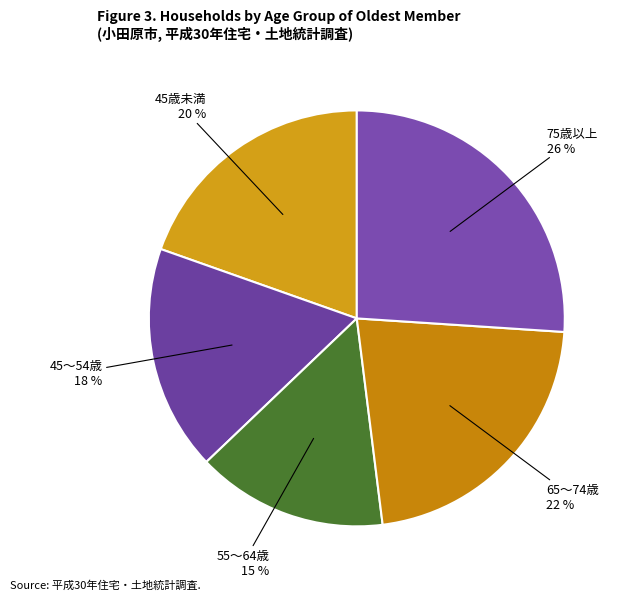

Which category has the smallest portion of the pie?

55～64歳